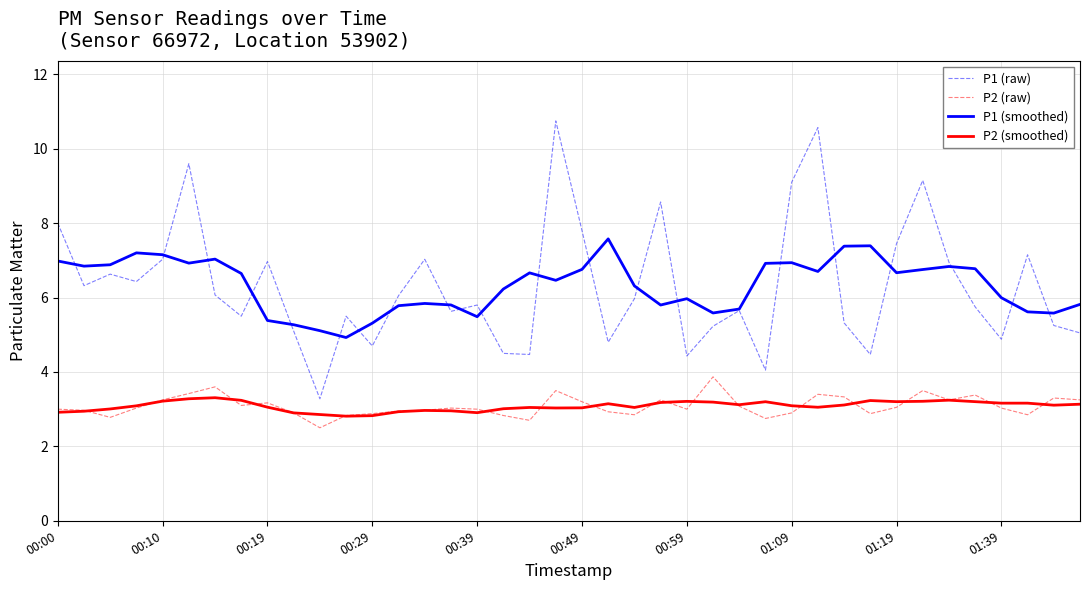

Which series has the largest range (max minus min)?

P1 (raw)